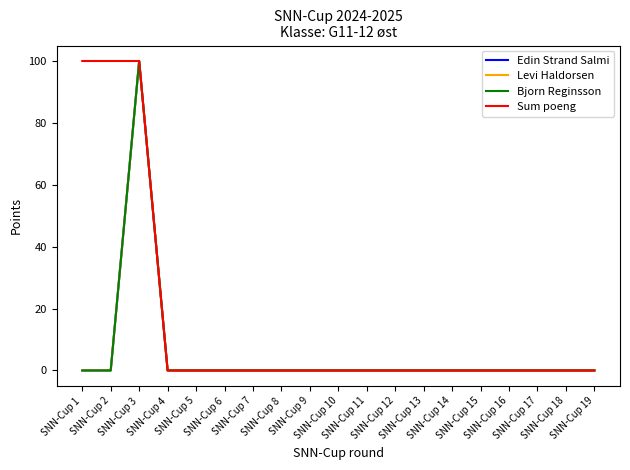

Does the chart display data point markers on the line(s)?

No